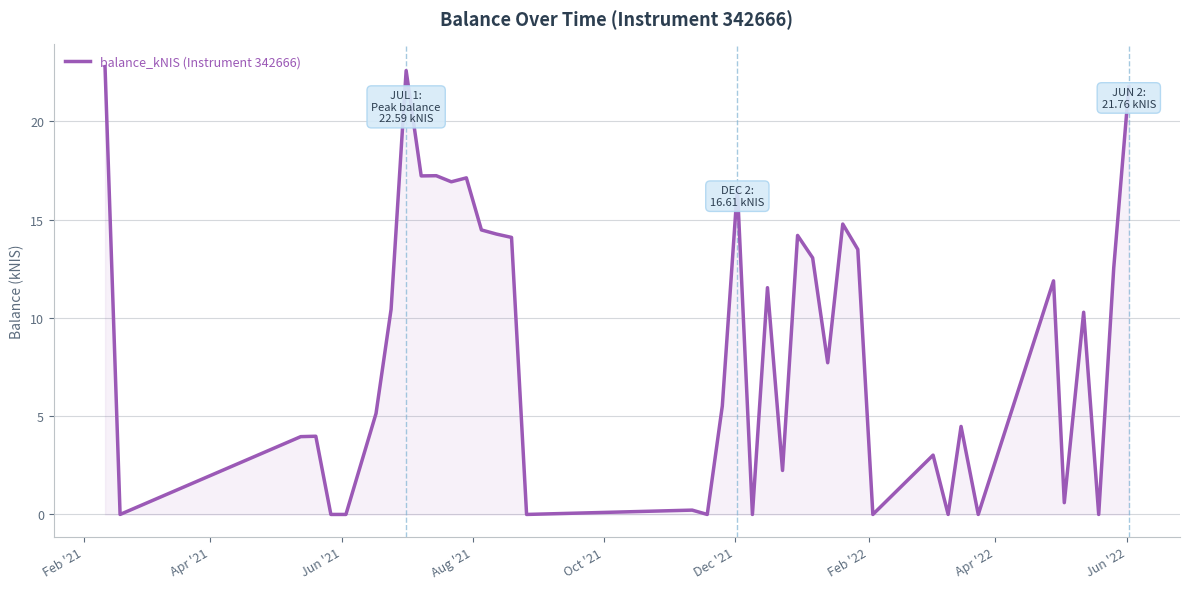

What is the maximum value shown in the chart?

22.8